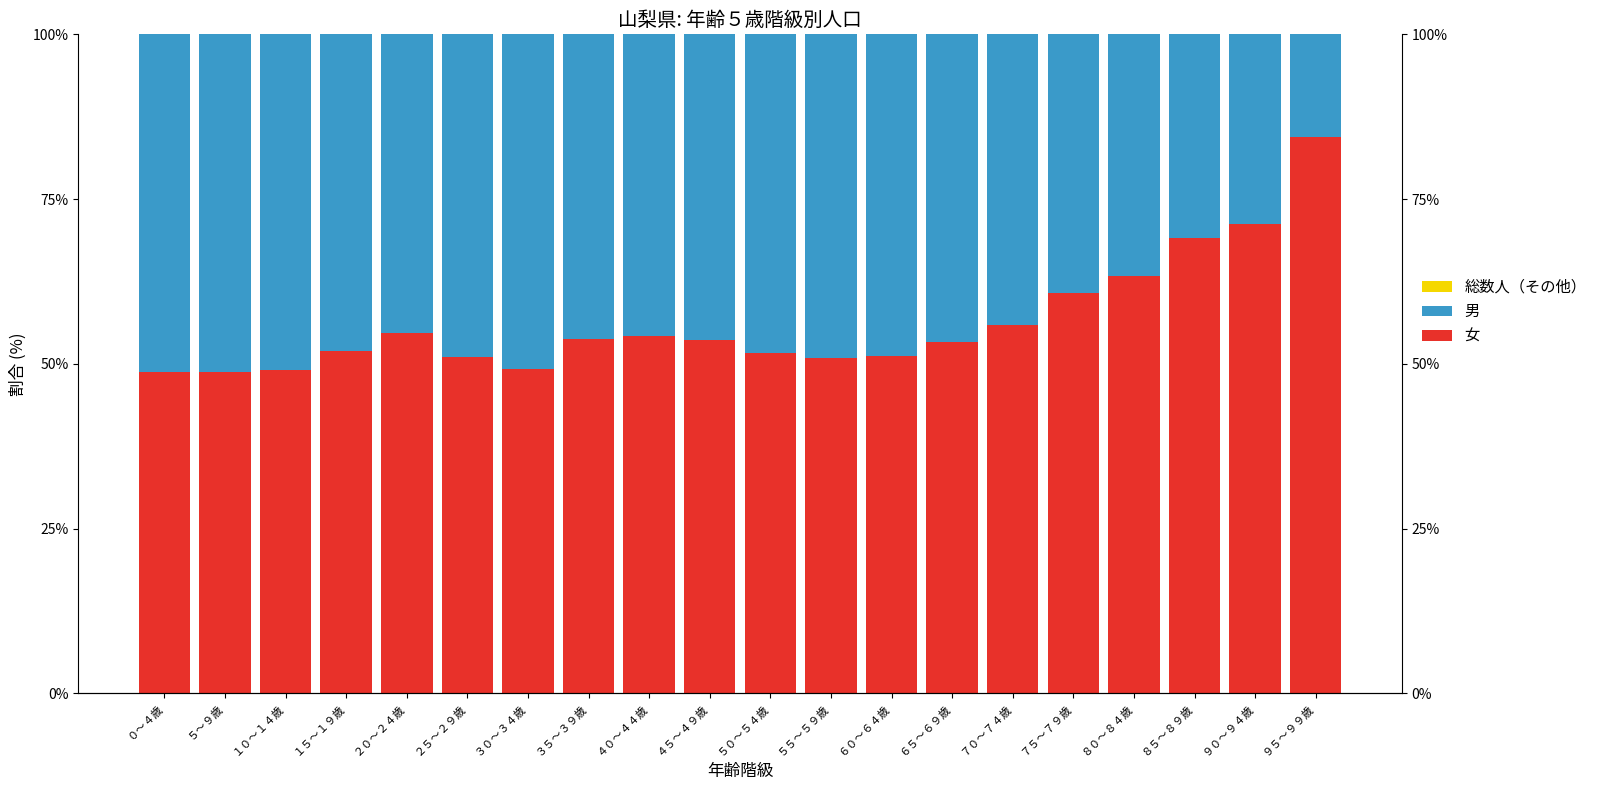

What is the greatest value displayed?

84.4